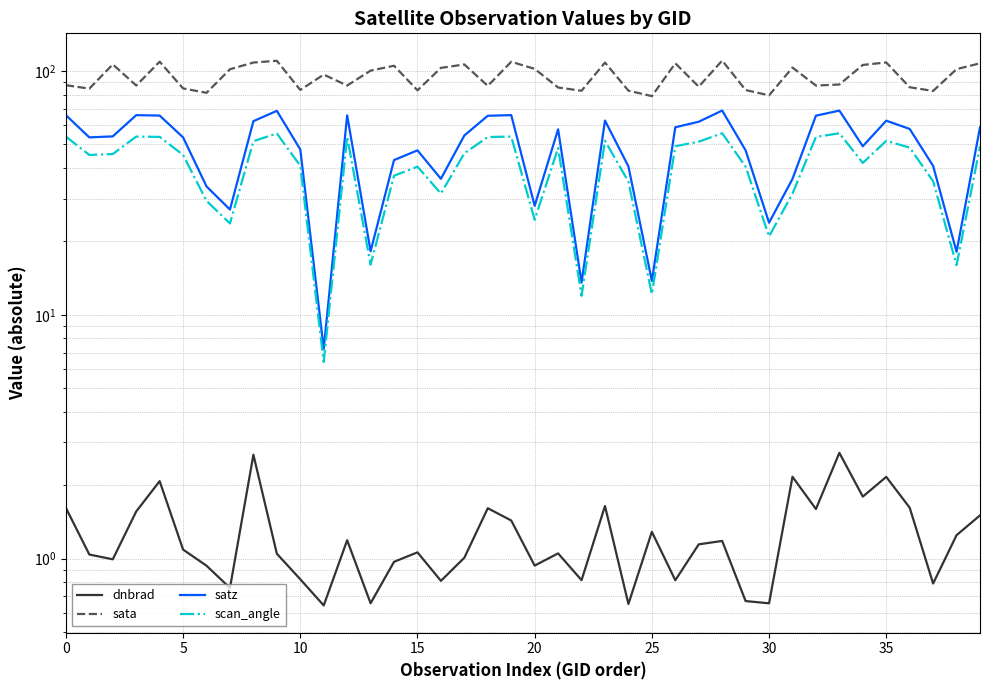

What value does the sata series have at 18?

87.0